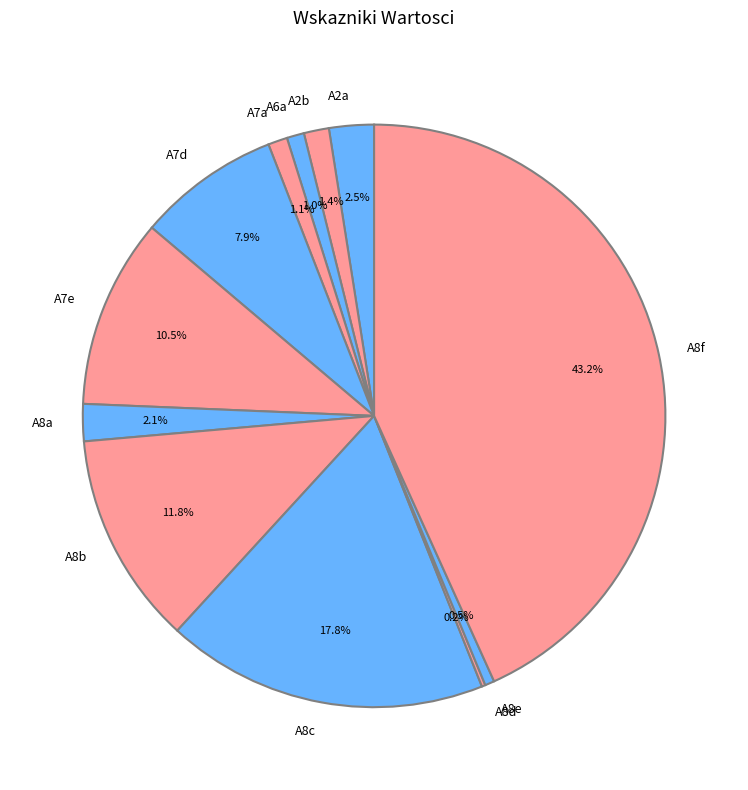

Do A7d and A6a together represent more than half of the pie?

No